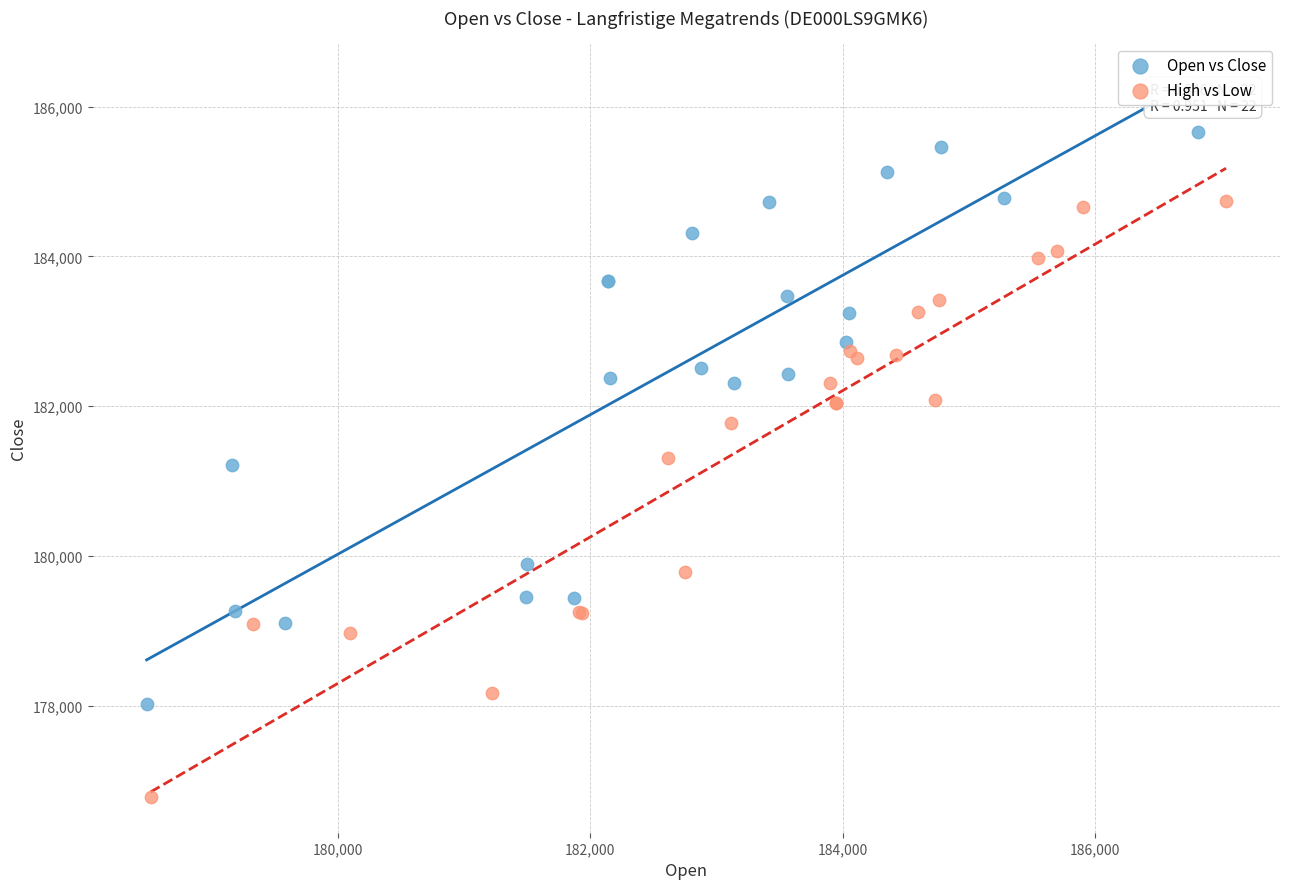

Which series contains the highest Y value?

Open vs Close